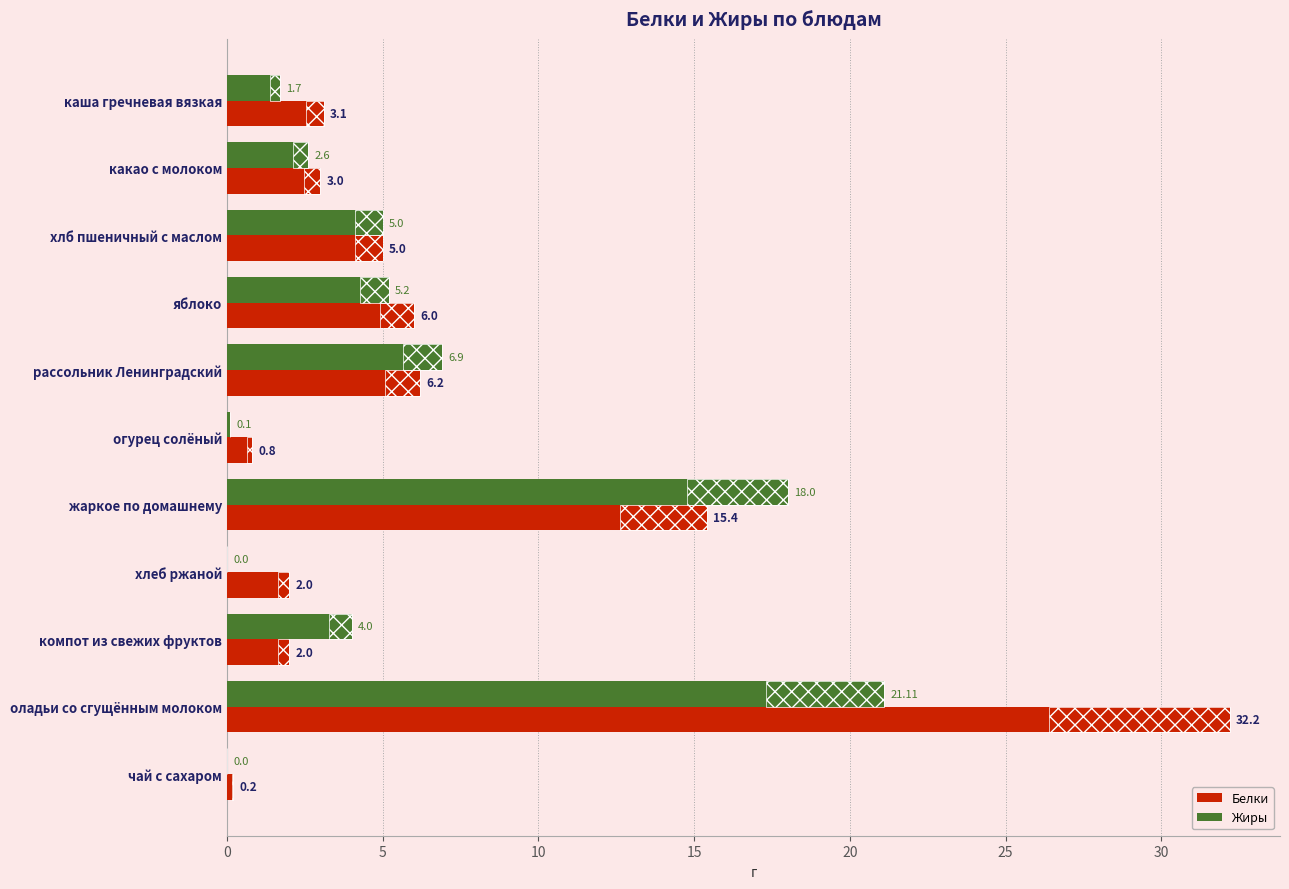

How many series are shown in this chart?

2